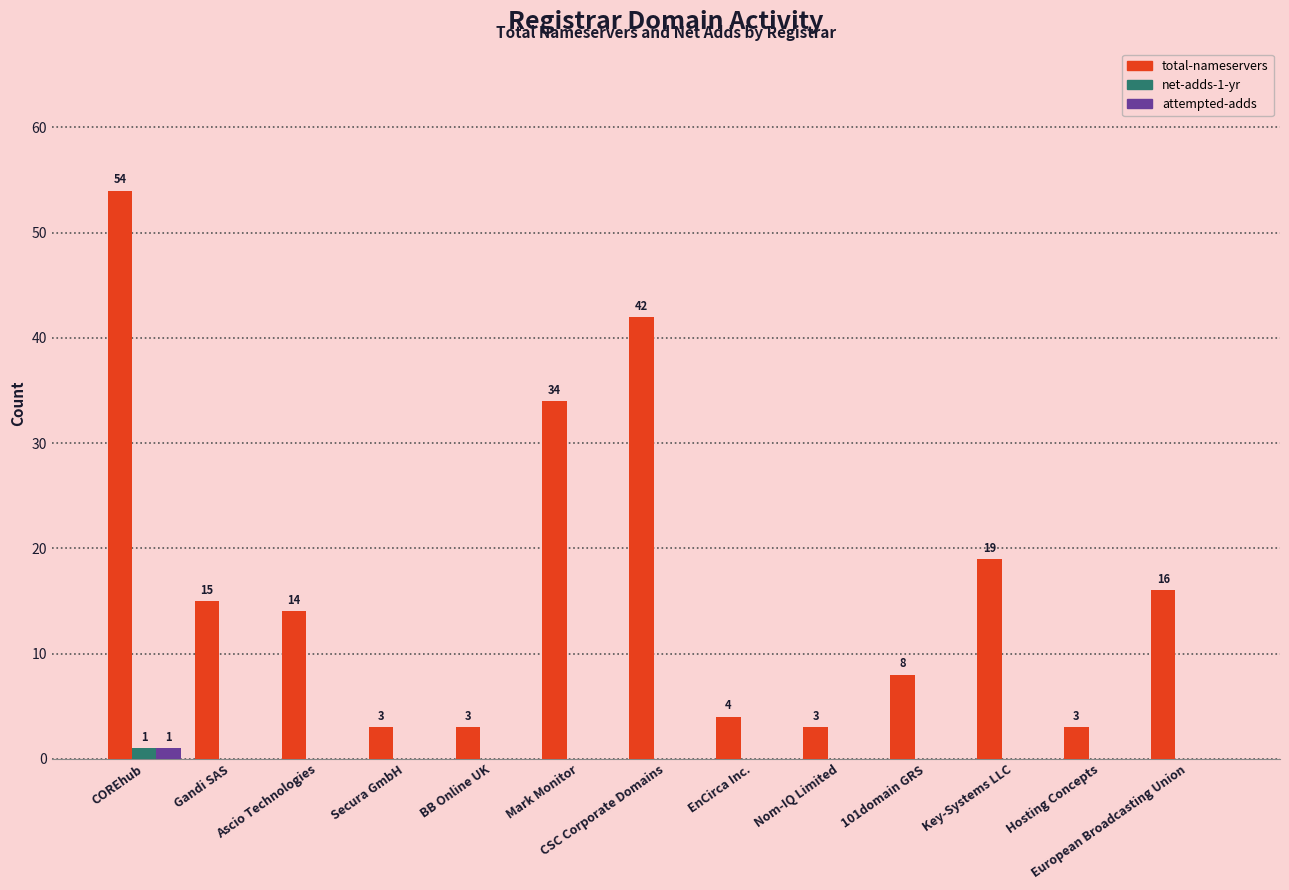

How many groups of bars are there?

13